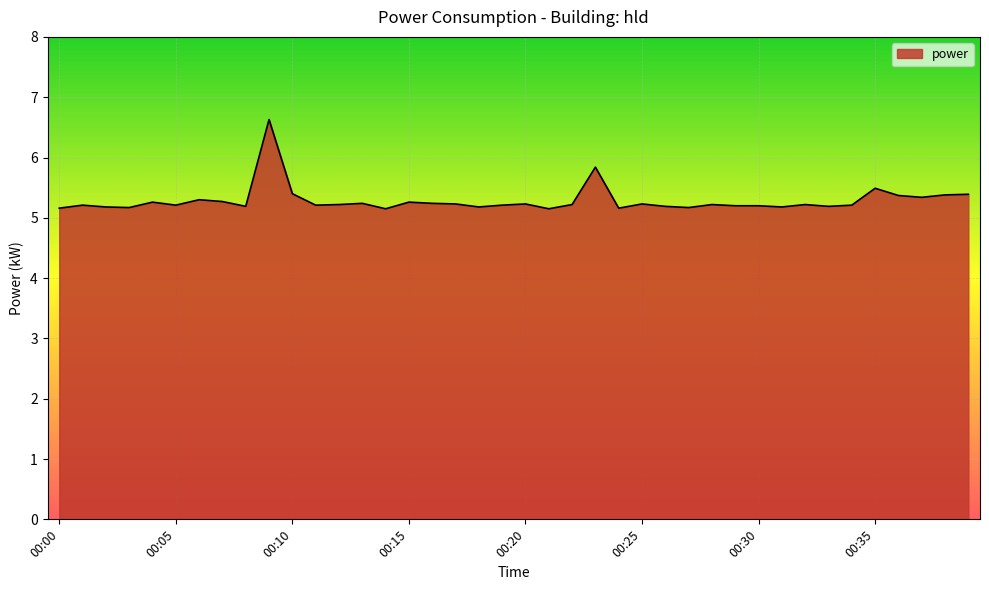

What is the difference between the maximum and minimum values?

1.5